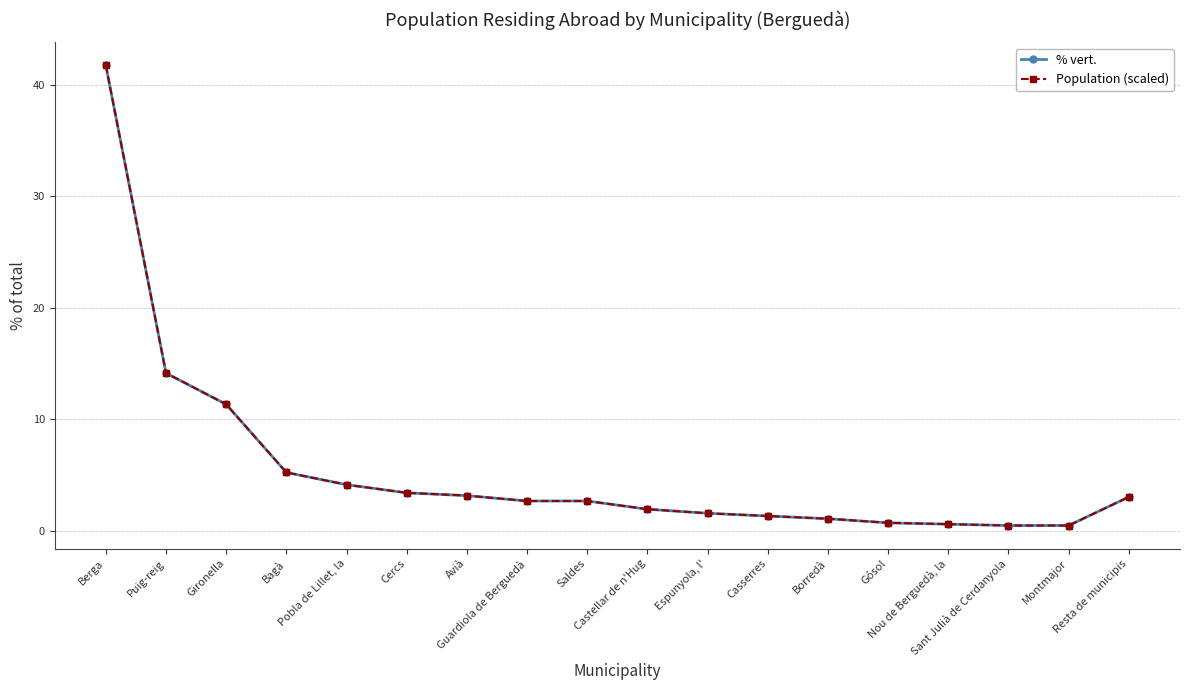

Does the chart have visible grid lines?

Yes